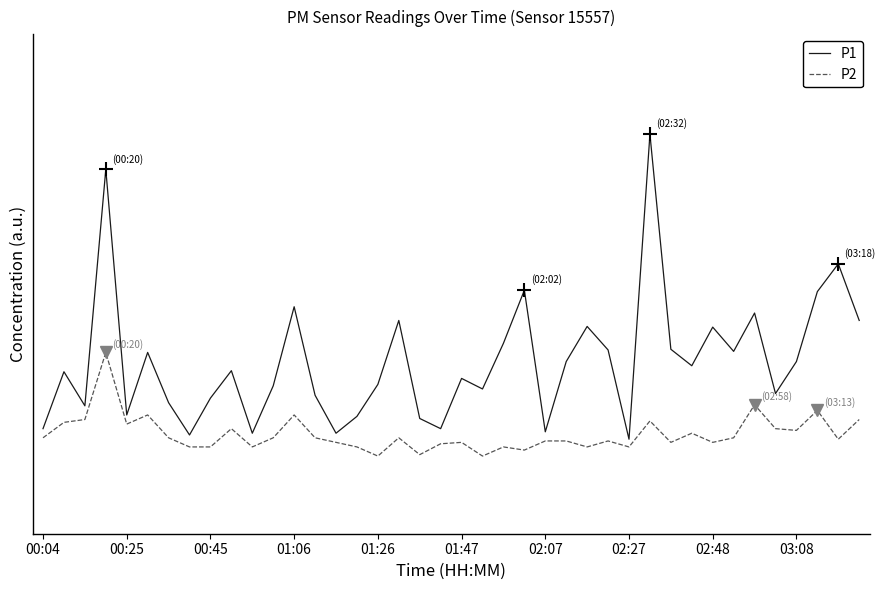

List the series in order of their peak value, highest first.

P1, P2